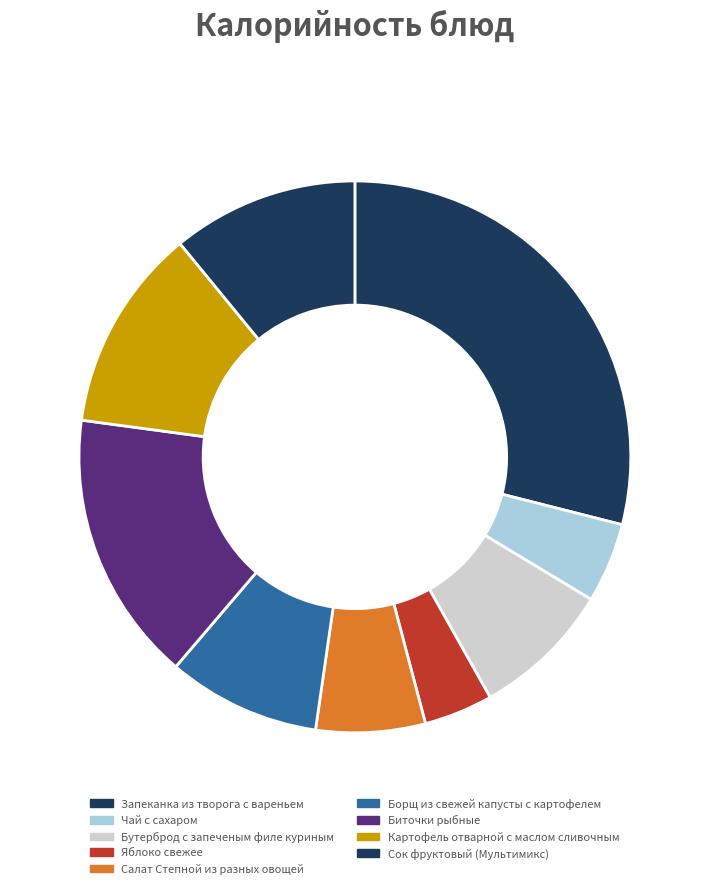

Is there any slice that represents more than half of the pie?

No